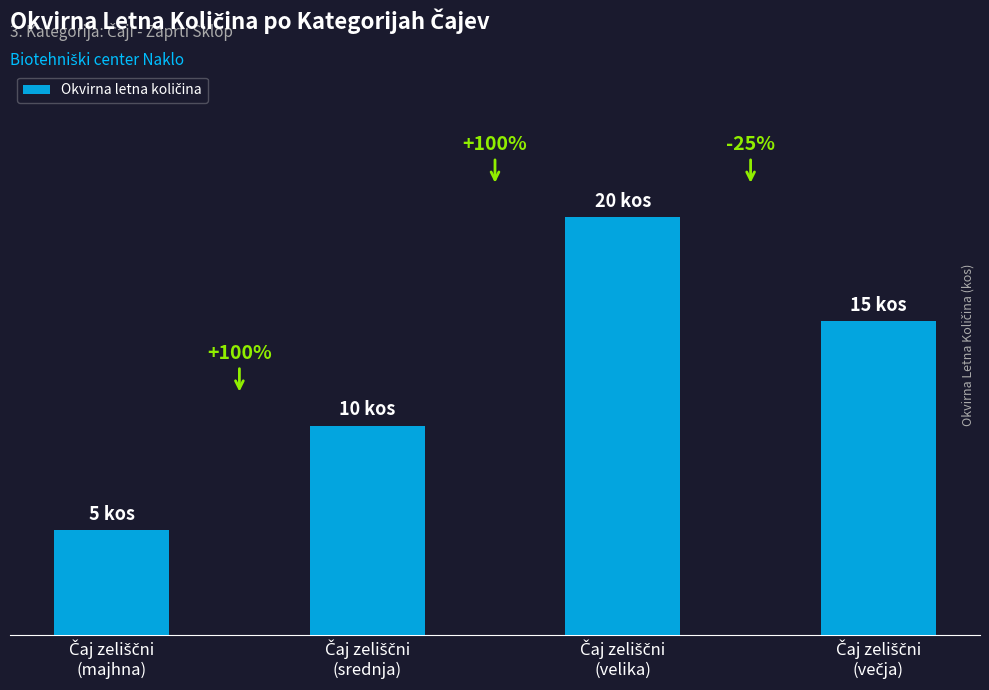

Does the chart contain any negative values?

No